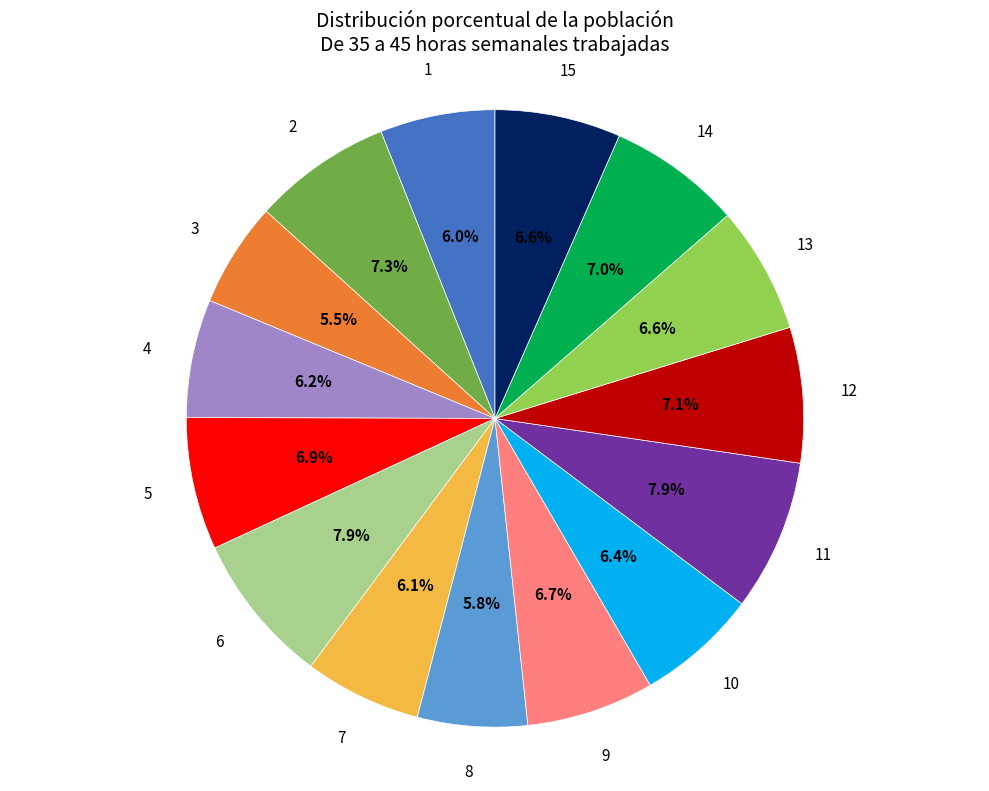

What is the ratio of the value at 6 to the value at 1?

1.3